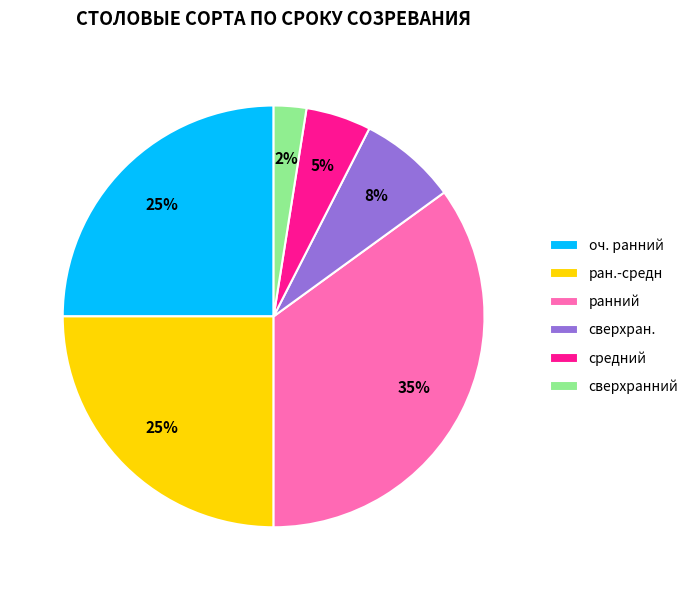

What is the smallest slice in the pie chart?

сверхранний